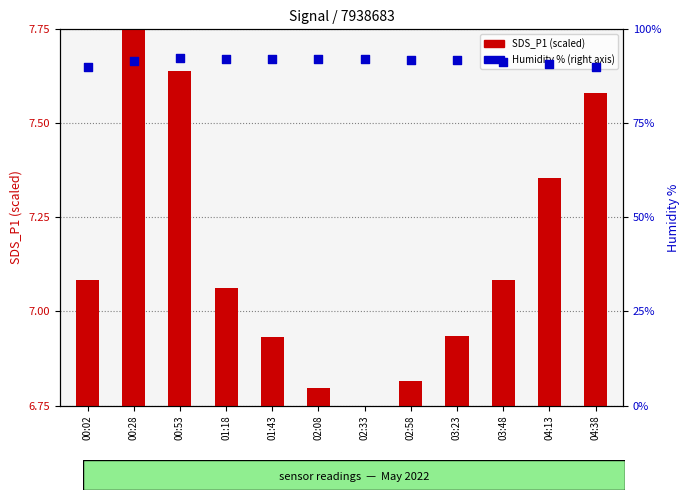

Which series has the largest total across all categories?

Humidity %